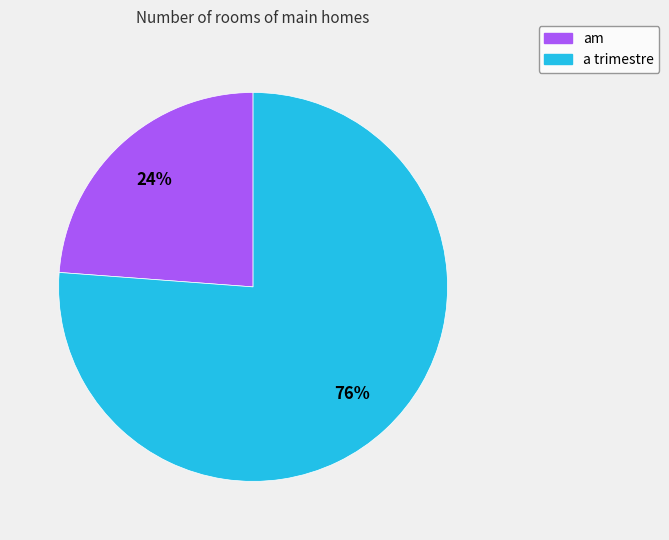

Count the number of slices in the pie.

2